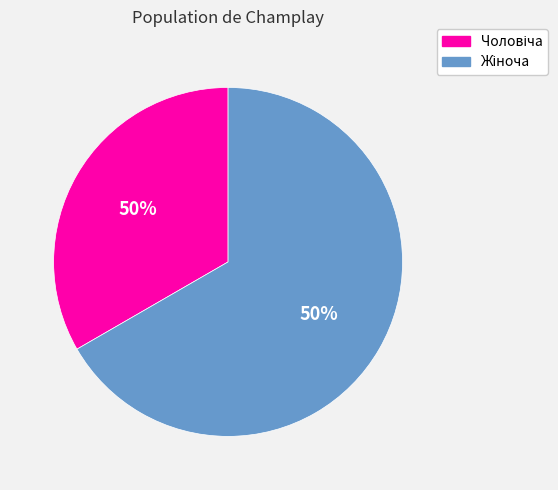

To the nearest percent, what is the average slice percentage?

50%